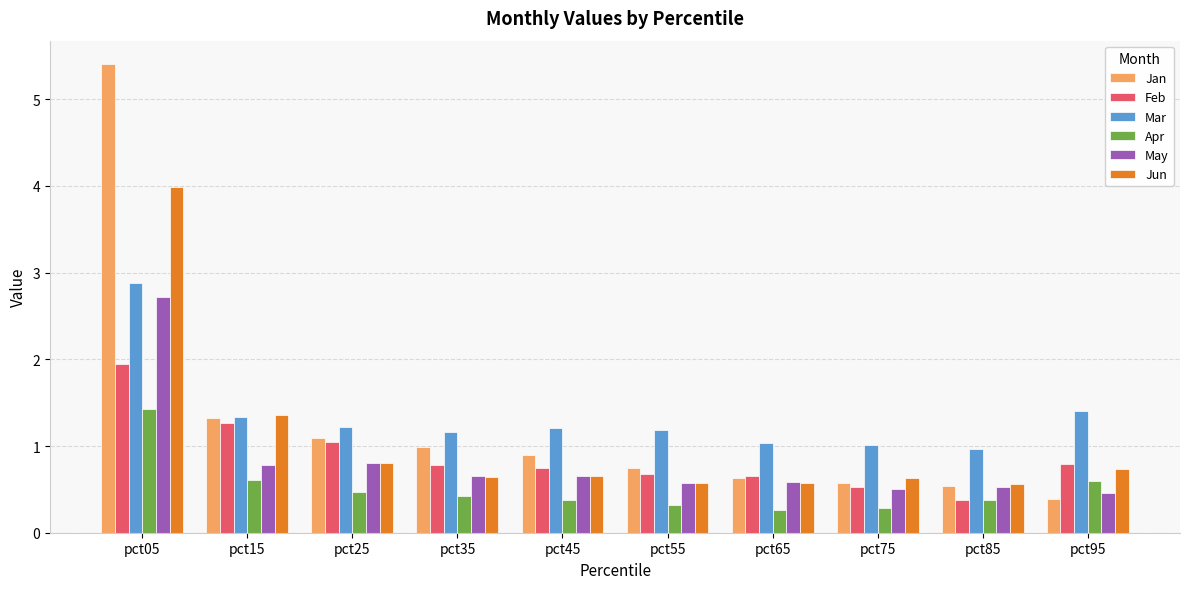

What is the sum of the Apr values at pct65 and pct95?

0.9